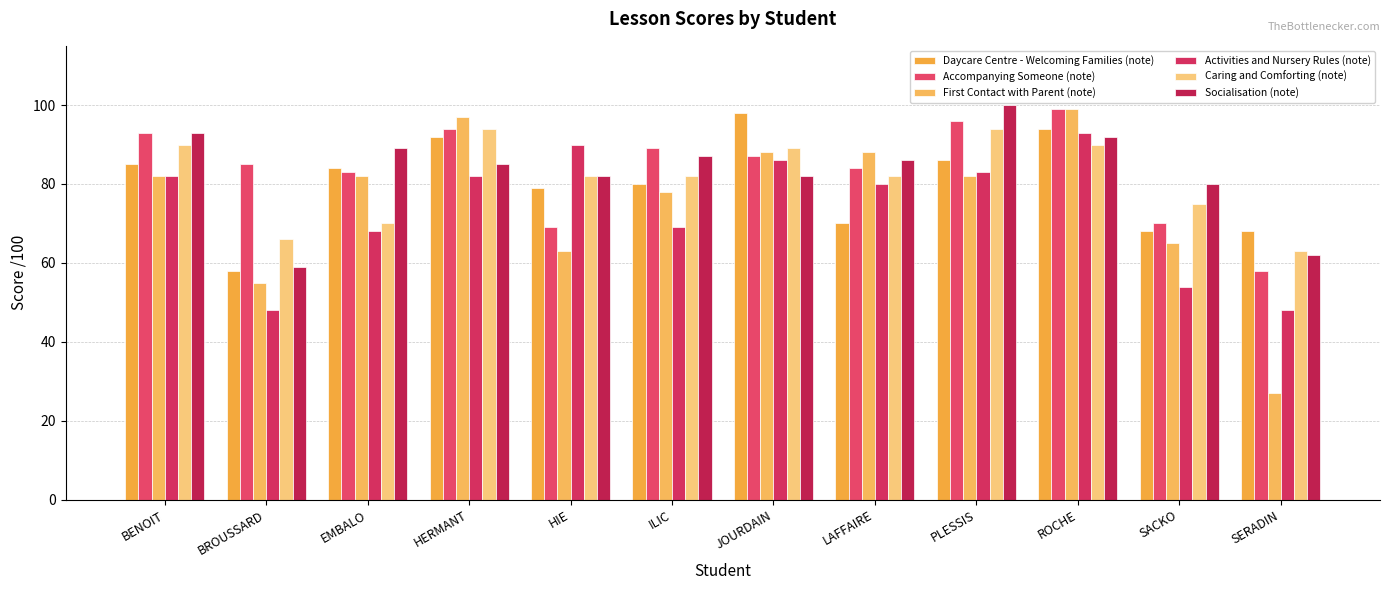

What position from the right is HIE?

8